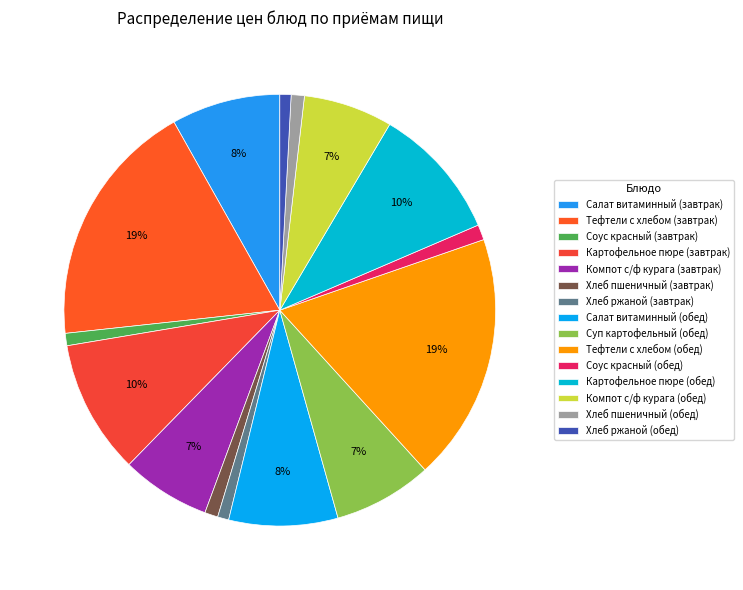

How many slices are in this pie chart?

15